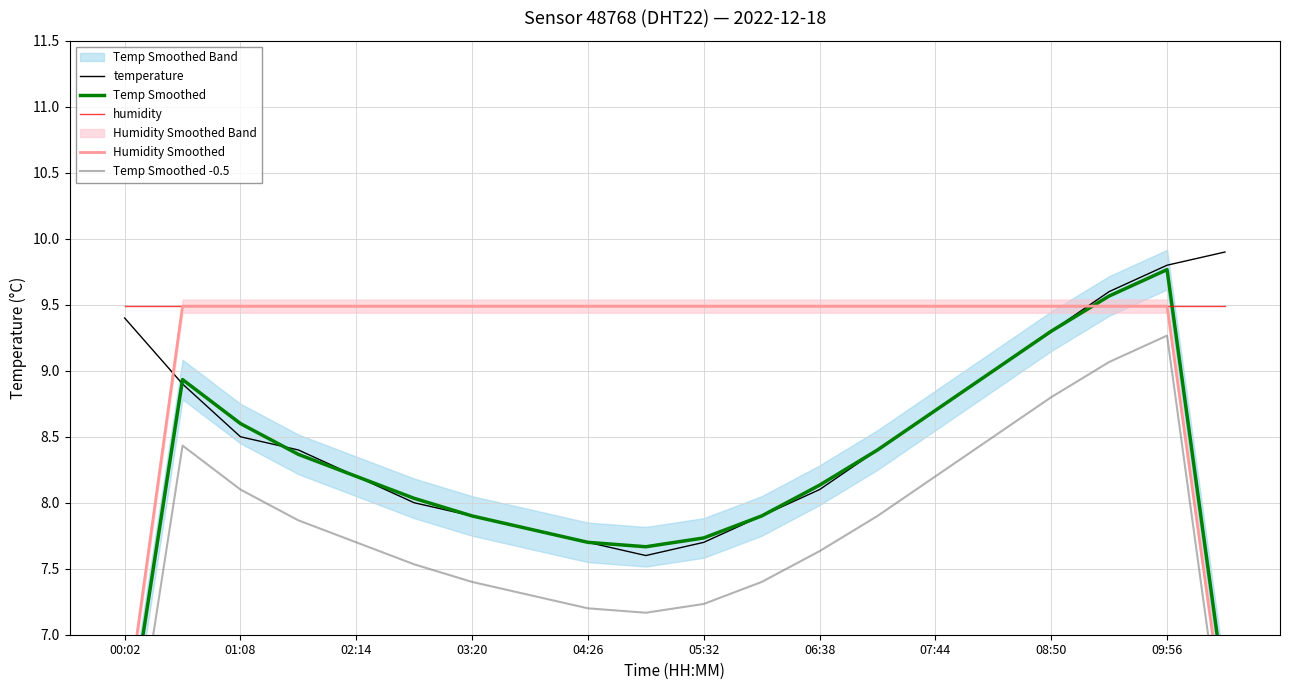

At how many categories does at least one series exceed 6?

20